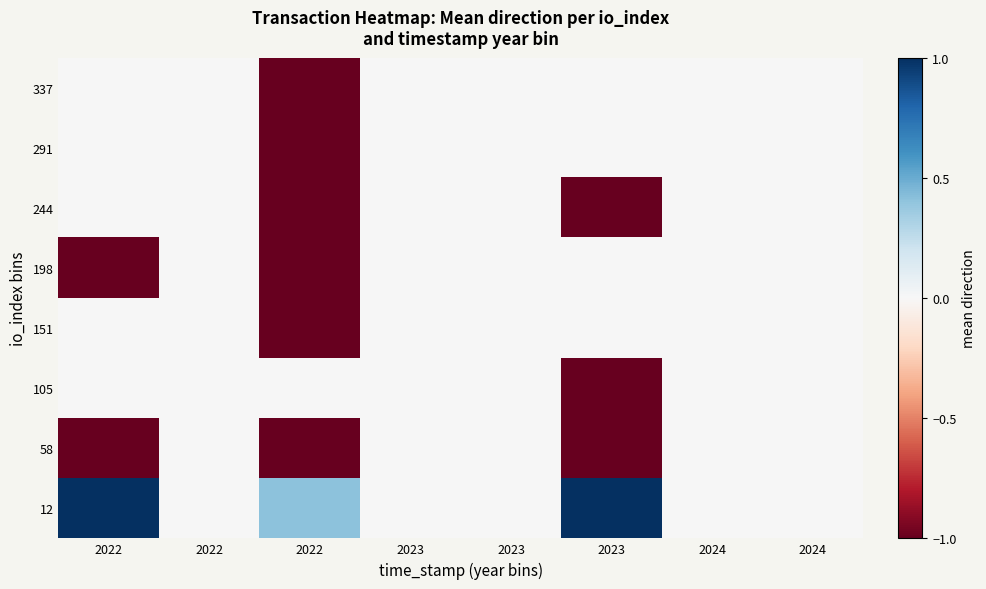

How many series are shown in this chart?

8